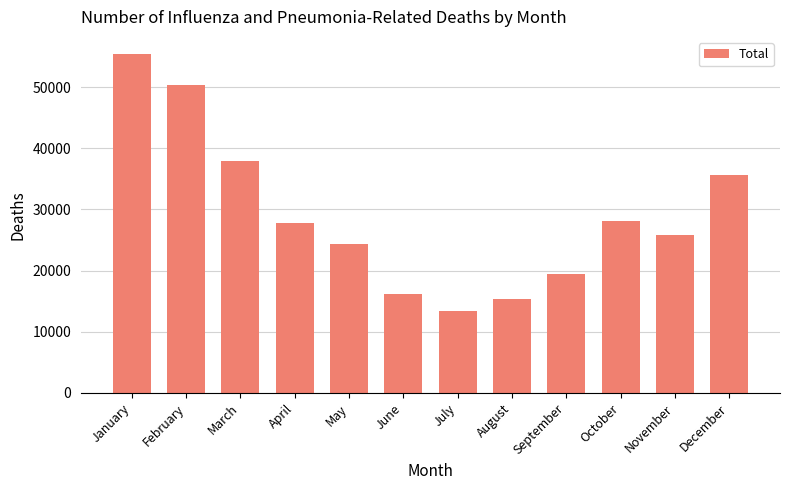

How many values are below 27853?

6